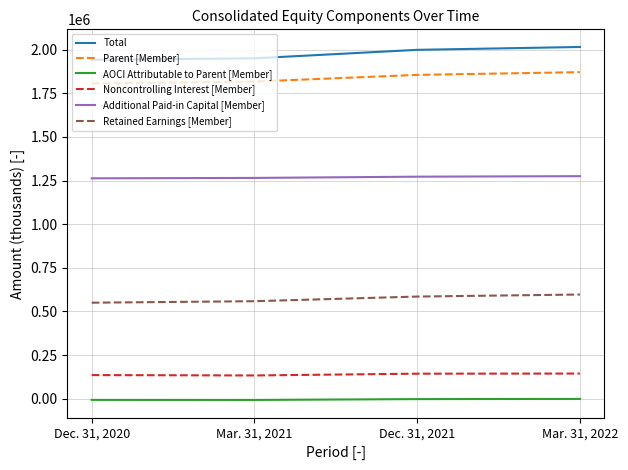

True or false: Noncontrolling Interest [Member] and Total intersect in this chart.

False